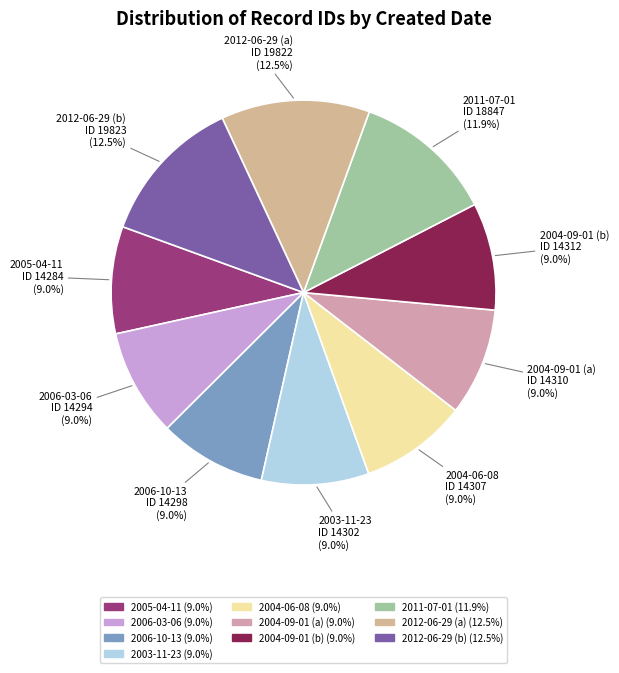

What is the ratio of the value at 2012-06-29 (b) to the value at 2005-04-11?

1.4